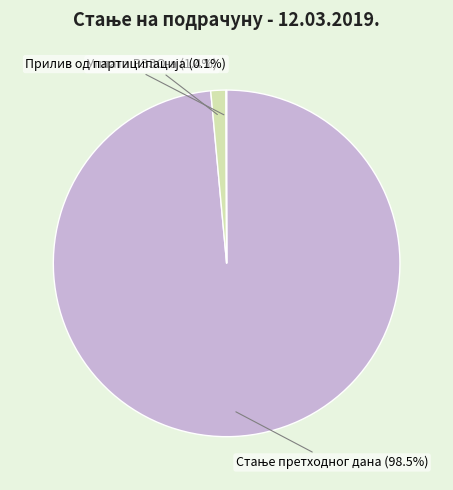

How much of the chart is everything except Уплата РЗЗО-а?

98.6%